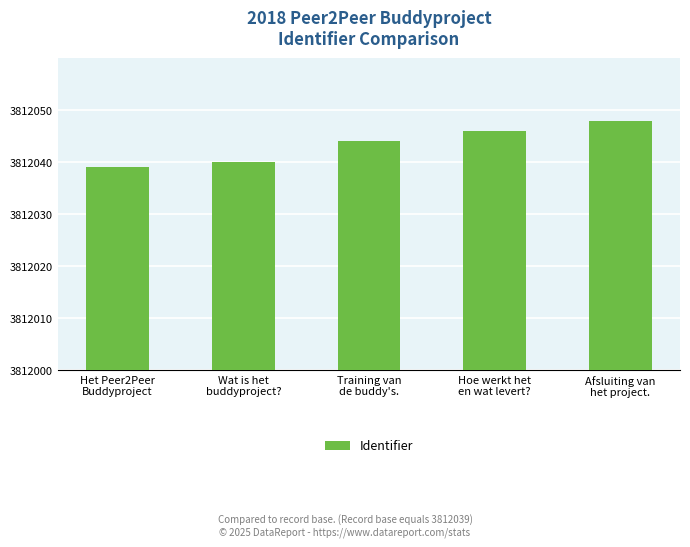

Are the bars horizontal?

No